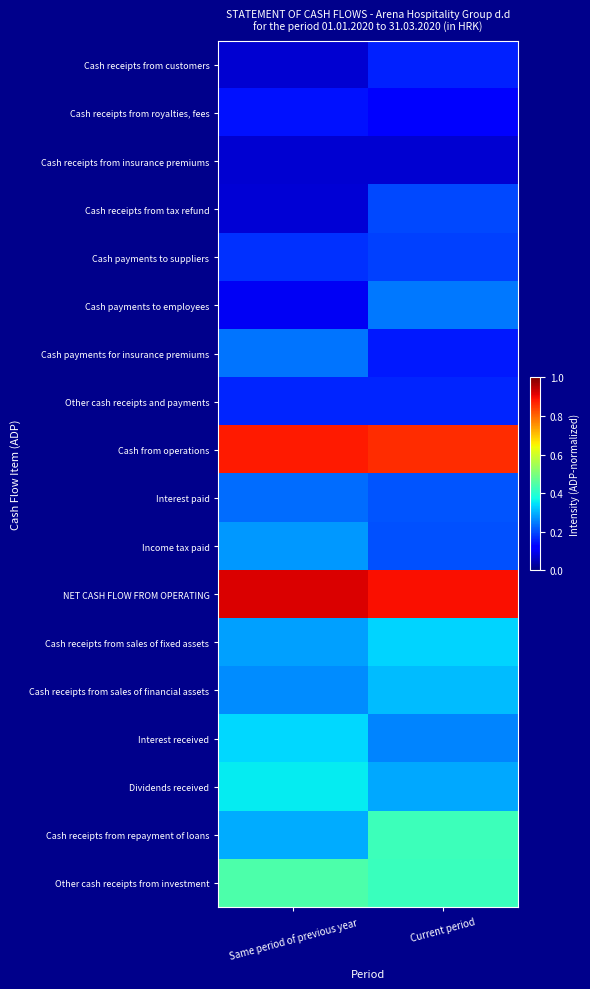

Rank the series at Current period from lowest to highest value.

Cash receipts from insurance premiums, Cash receipts from royalties, fees, Cash payments for insurance premiums, Cash receipts from customers, Other cash receipts and payments, Cash payments to suppliers, Cash receipts from tax refund, Income tax paid, Interest paid, Cash payments to employees, Interest received, Dividends received, Cash receipts from sales of financial assets, Cash receipts from sales of fixed assets, Other cash receipts from investment, Cash receipts from repayment of loans, Cash from operations, NET CASH FLOW FROM OPERATING